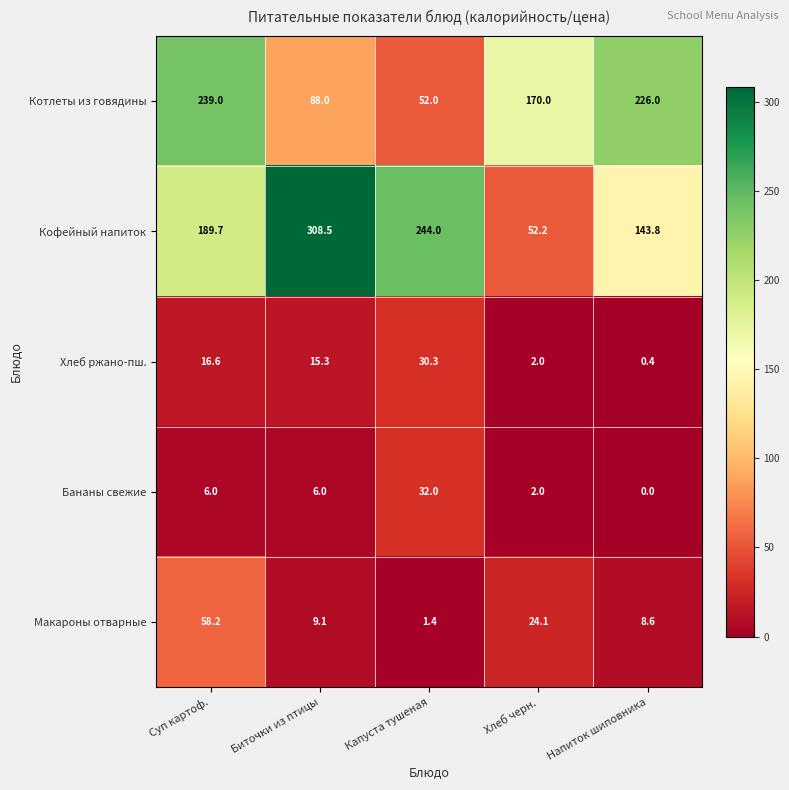

The value of Бананы свежие at Напиток шиповника is -12.2. True or false?

False